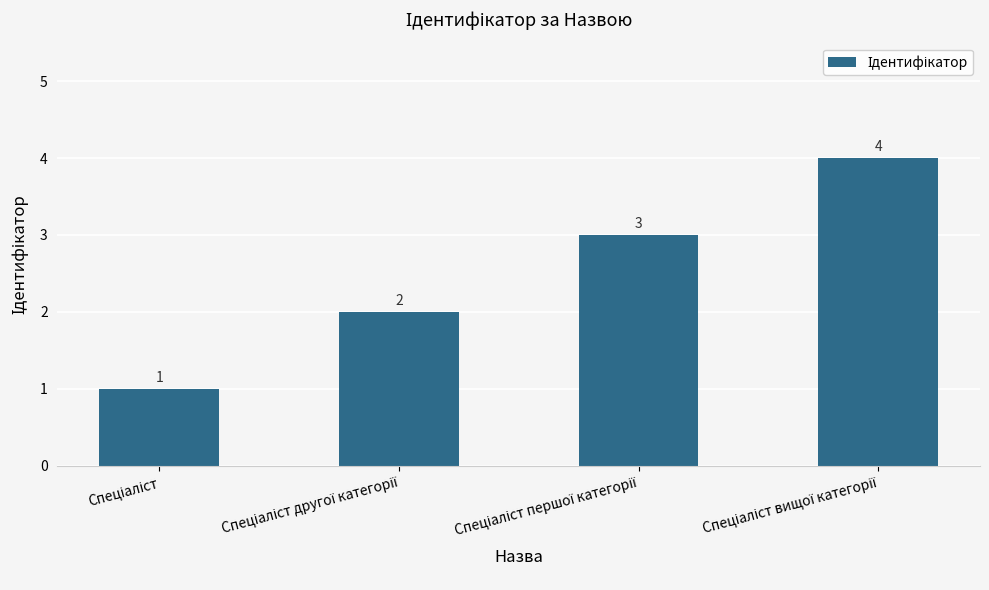

What is the difference between the maximum and minimum values?

3